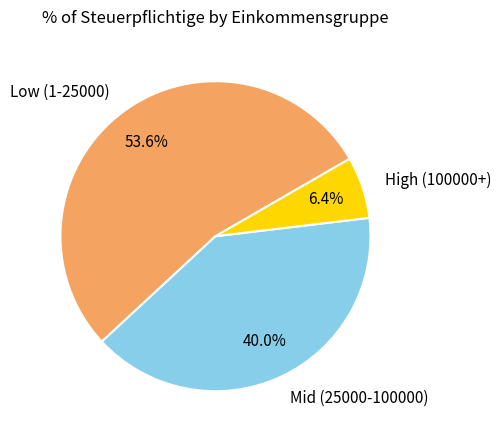

What is the ratio of the value at Low (1-25000) to the value at Mid (25000-100000)?

1.3